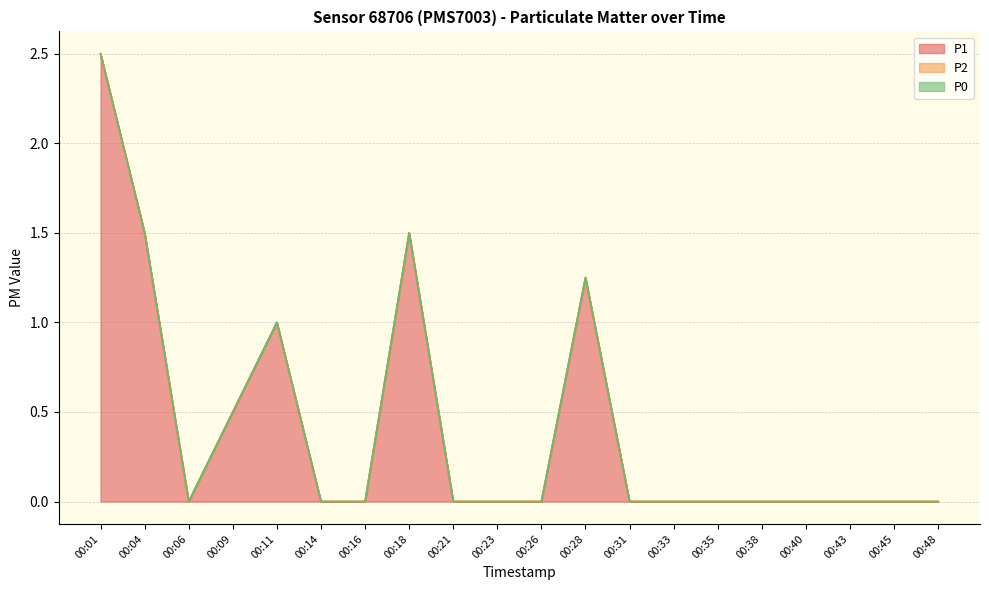

Count the P1 values in the range 0 to 1.

16